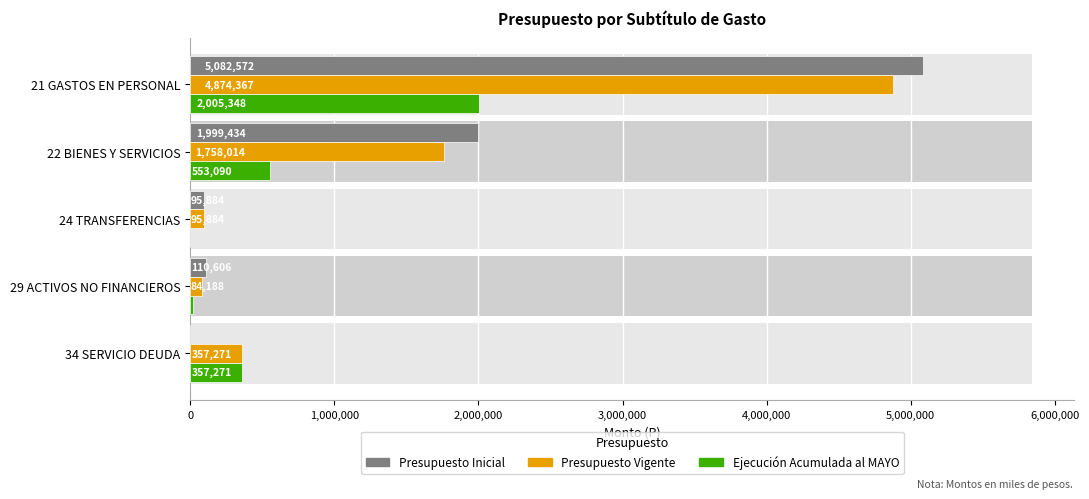

Rank the series at 21 GASTOS EN PERSONAL from highest to lowest value.

Presupuesto Inicial, Presupuesto Vigente, Ejecucion Acumulada al MAYO